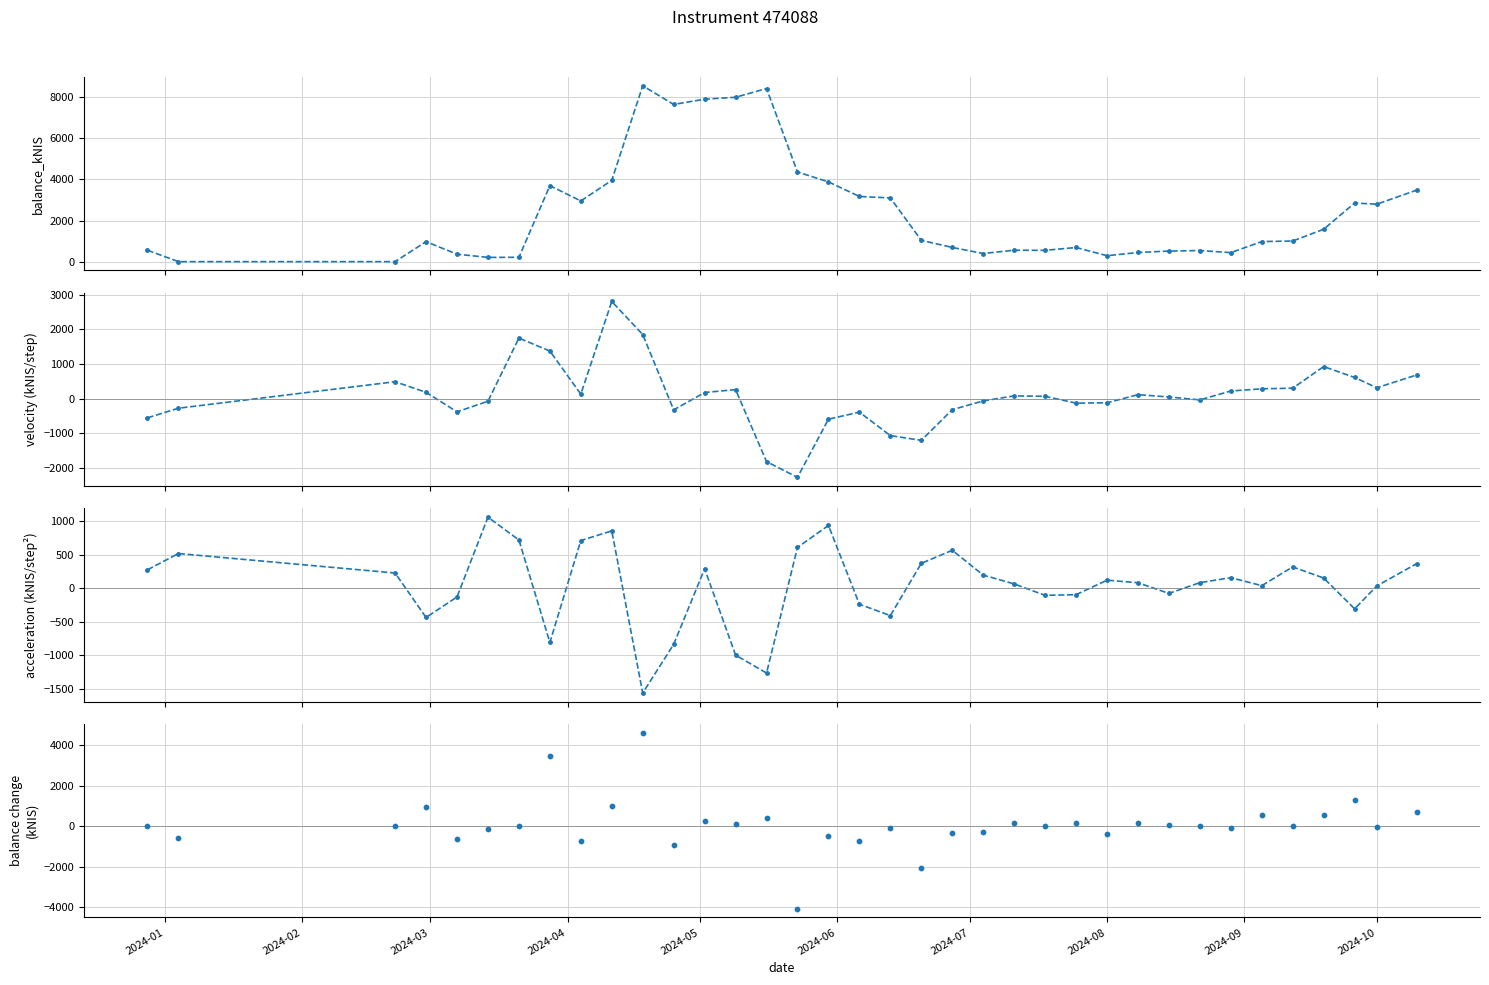

Which series contains the highest Y value?

balance_kNIS